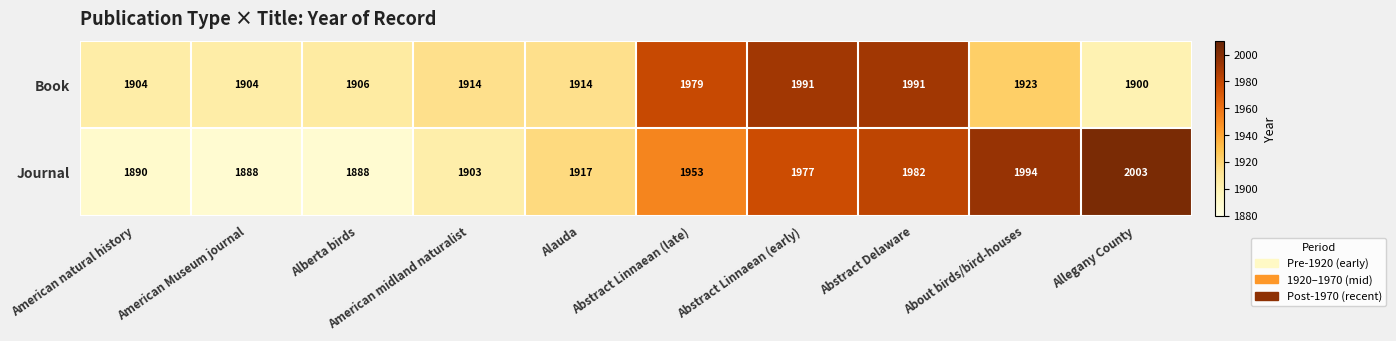

Between Abstract Linnaean (late) and Abstract Linnaean (early), which series saw the biggest shift?

Journal